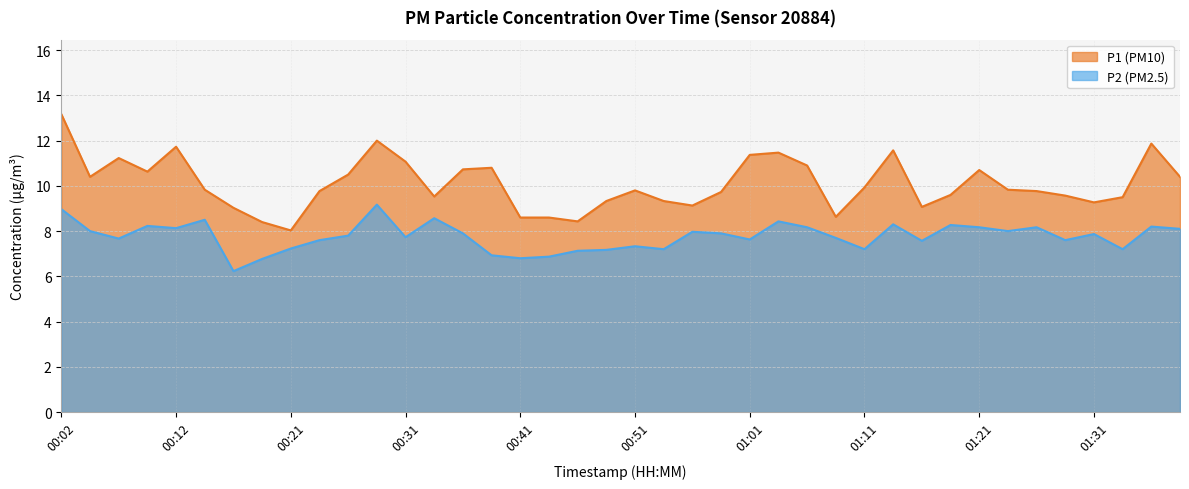

What are all the series names shown in the legend?

P1, P2